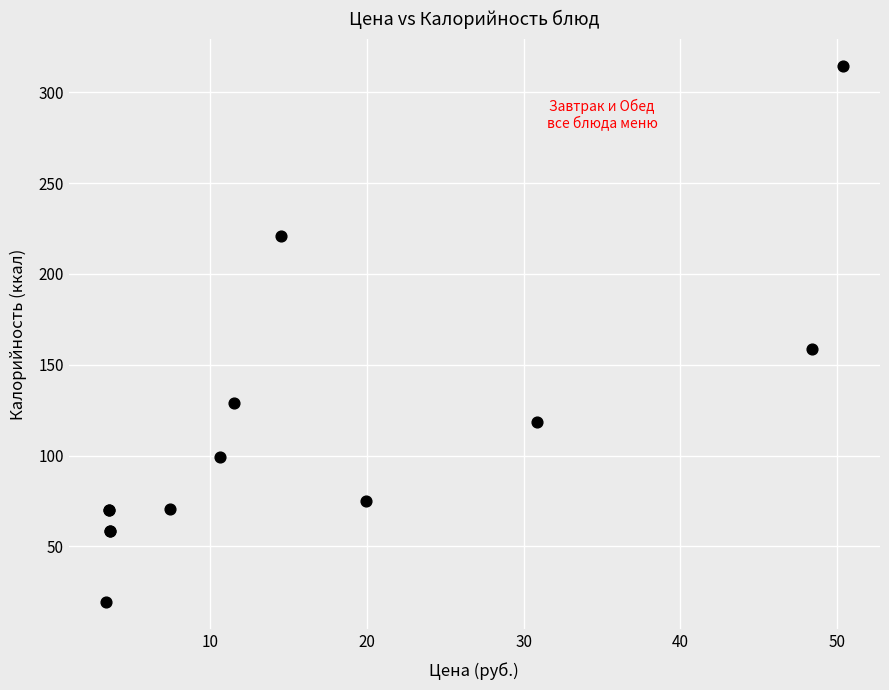

What Y value in the scatter plot is closest to 166?

158.4